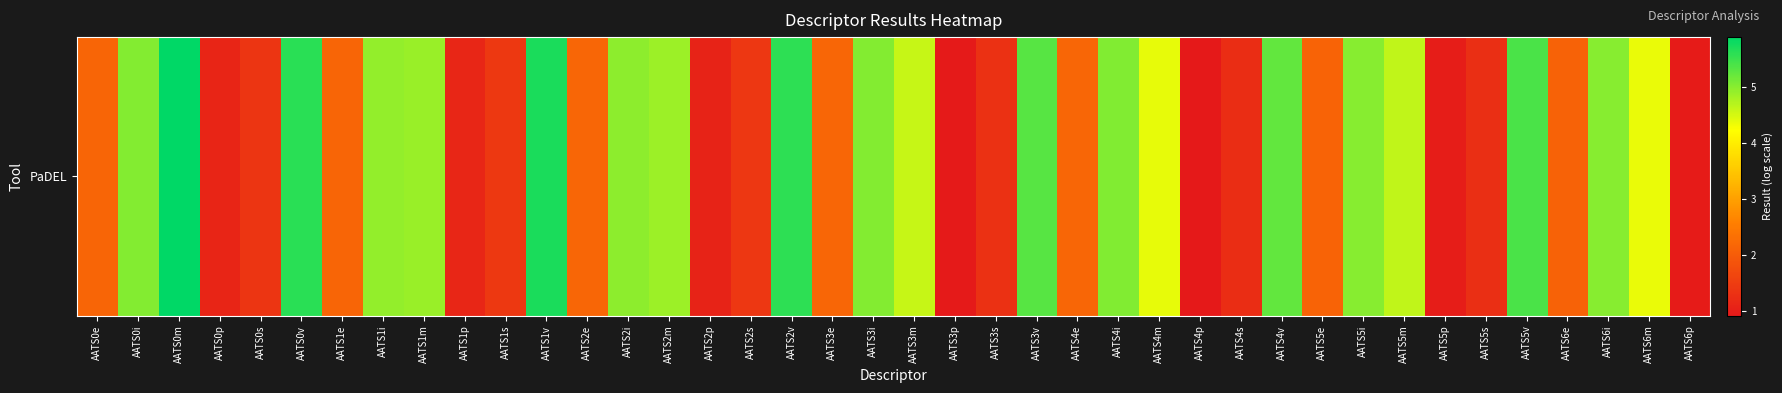

What is the minimum value shown in the chart?

0.9